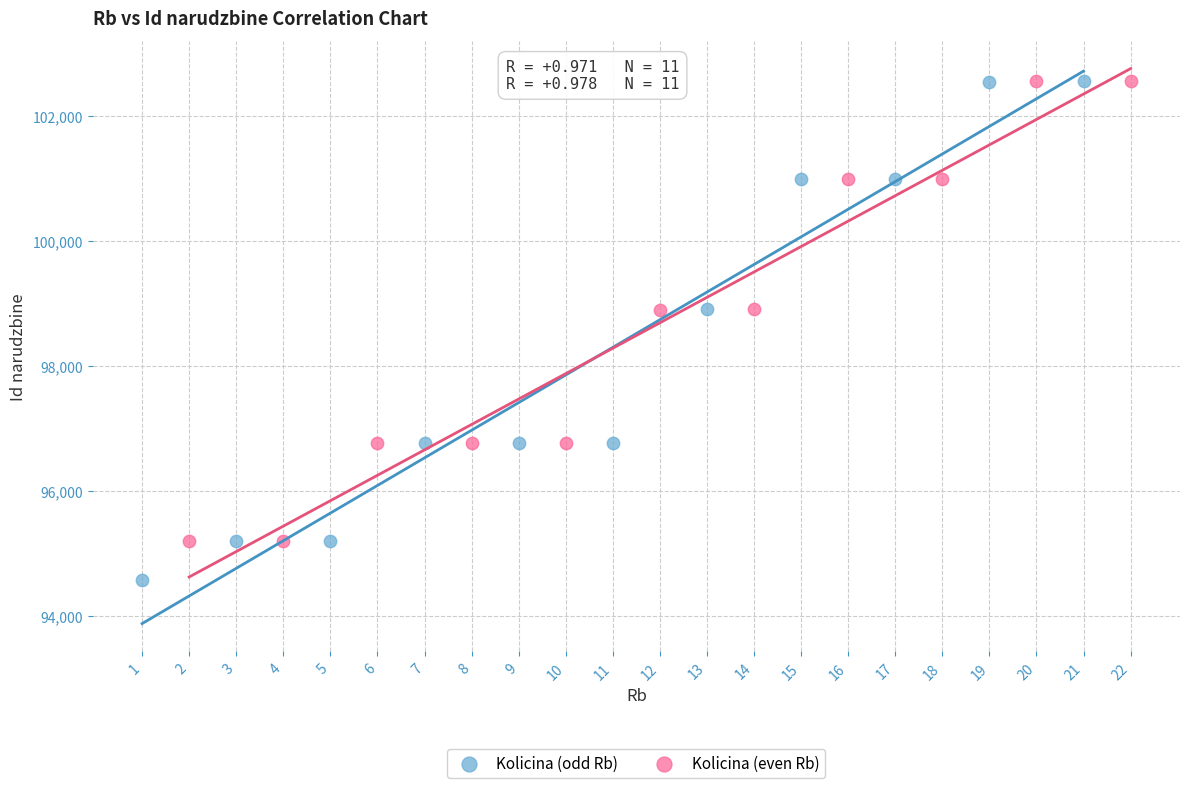

Which series has the widest spread of Y values?

Kolicina (odd Rb)